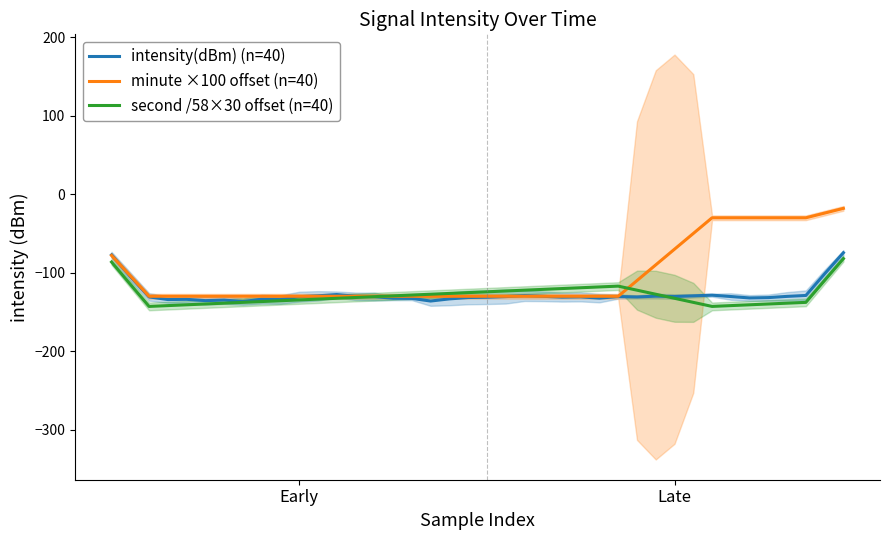

What value does the second /58×30 offset (n=40) series have at 9?

-135.7